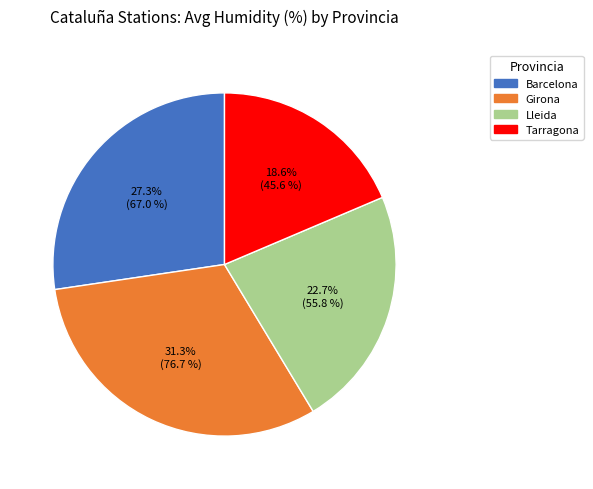

Is the sum of Girona and Lleida greater than half?

Yes